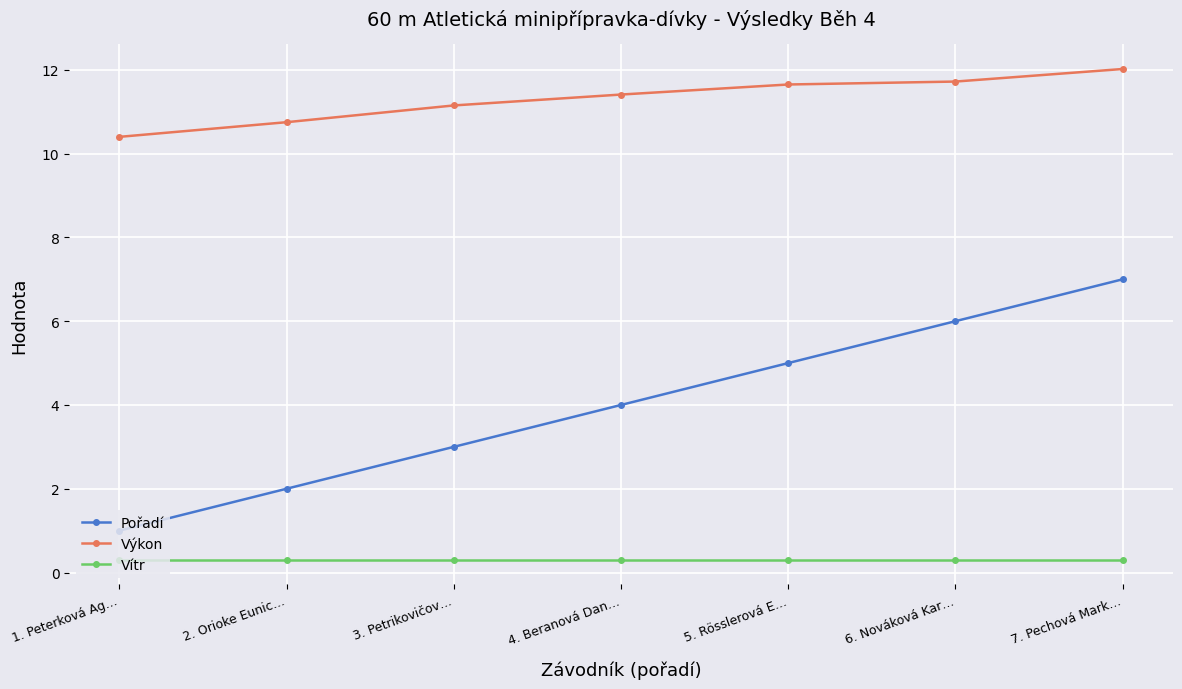

What is the sum of the Výkon values at 5. Rösslerová E… and 6. Nováková Kar…?

23.4